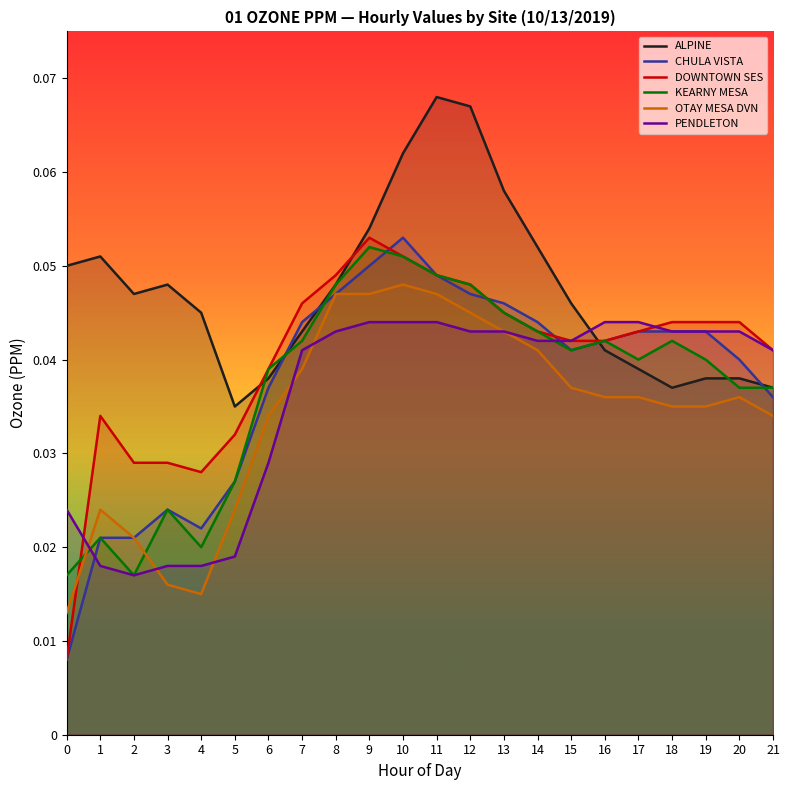

Is the value of DOWNTOWN SES at 17 greater than the value of PENDLETON at 2?

Yes